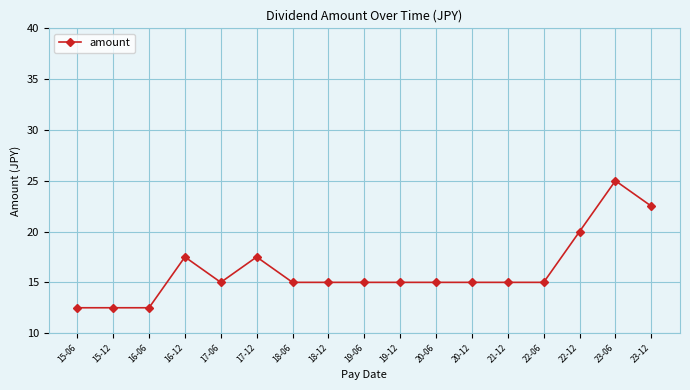

The chart shows a value of 20.0 at 22-12. True or false?

True